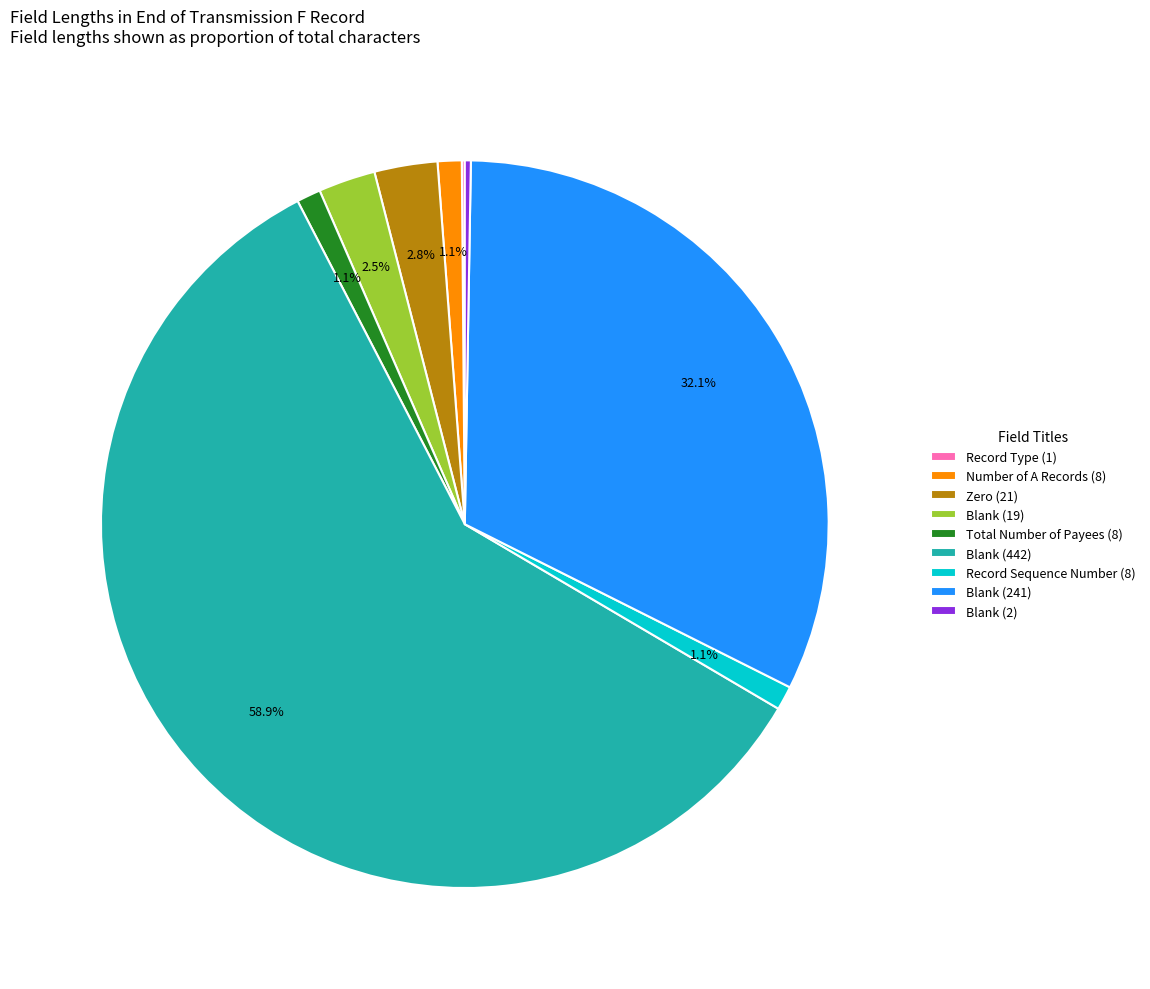

Which has a higher value, Blank (19) or Record Sequence Number (8)?

Blank (19)